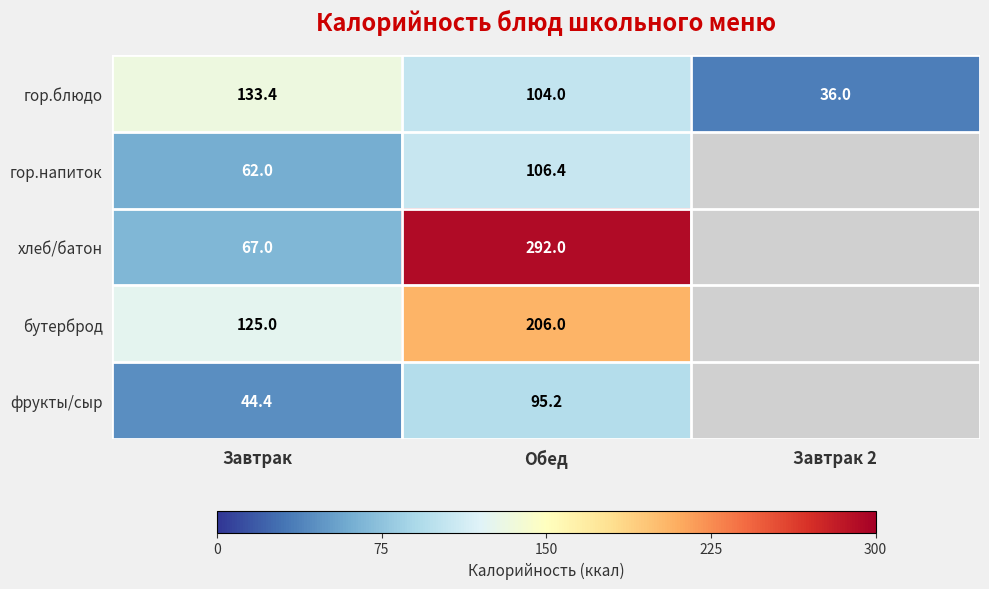

What is the difference between the maximum and minimum values in the гор.блюдо series?

97.4